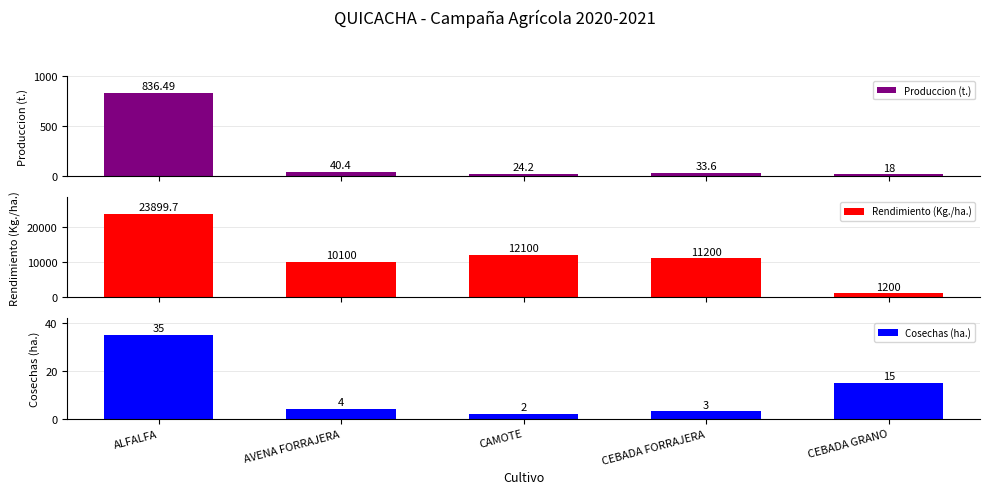

Reading left to right, list all the values displayed in this chart.

Produccion (t.): 836.5	40.4	24.2	33.6	18.0
Rendimiento (Kg./ha.): 23899.7	10100.0	12100.0	11200.0	1200.0
Cosechas (ha.): 35.0	4.0	2.0	3.0	15.0